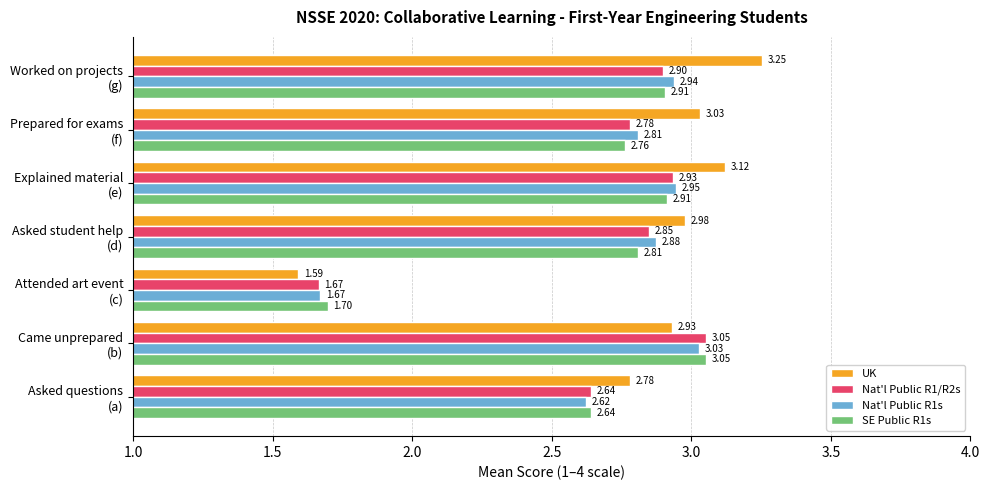

Which series has the widest spread of values?

UK